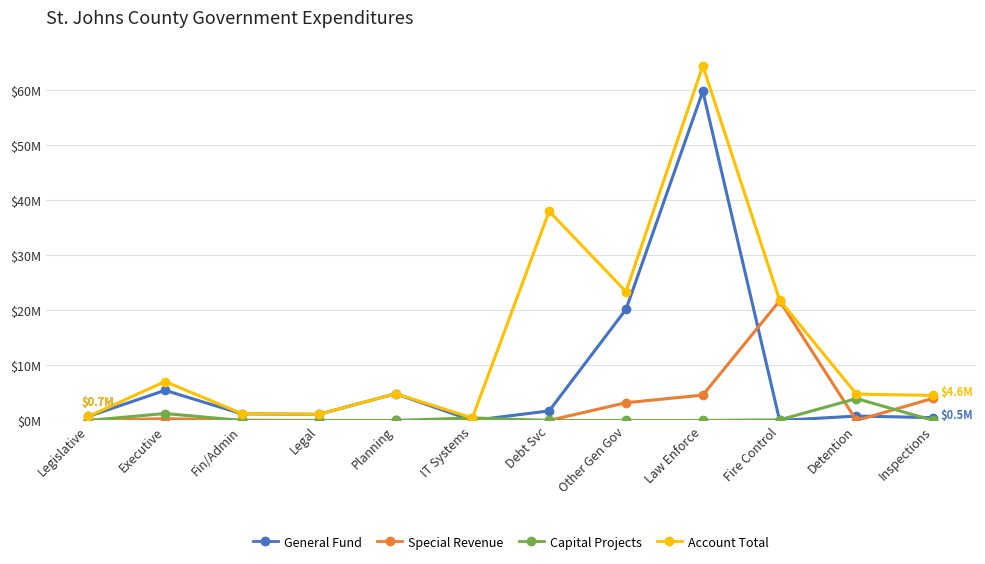

At IT Systems, list the series in order from smallest to largest.

General Fund, Special Revenue, Capital Projects, Account Total